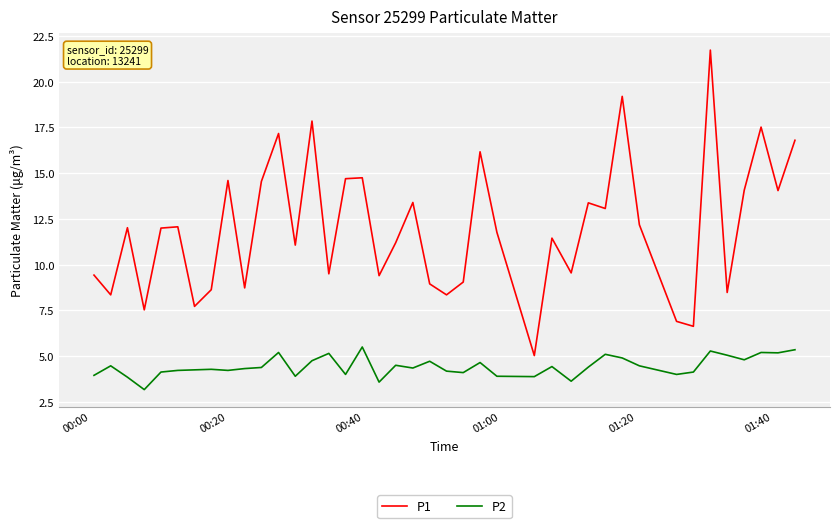

True or false: P2 and P1 cross at least once.

False